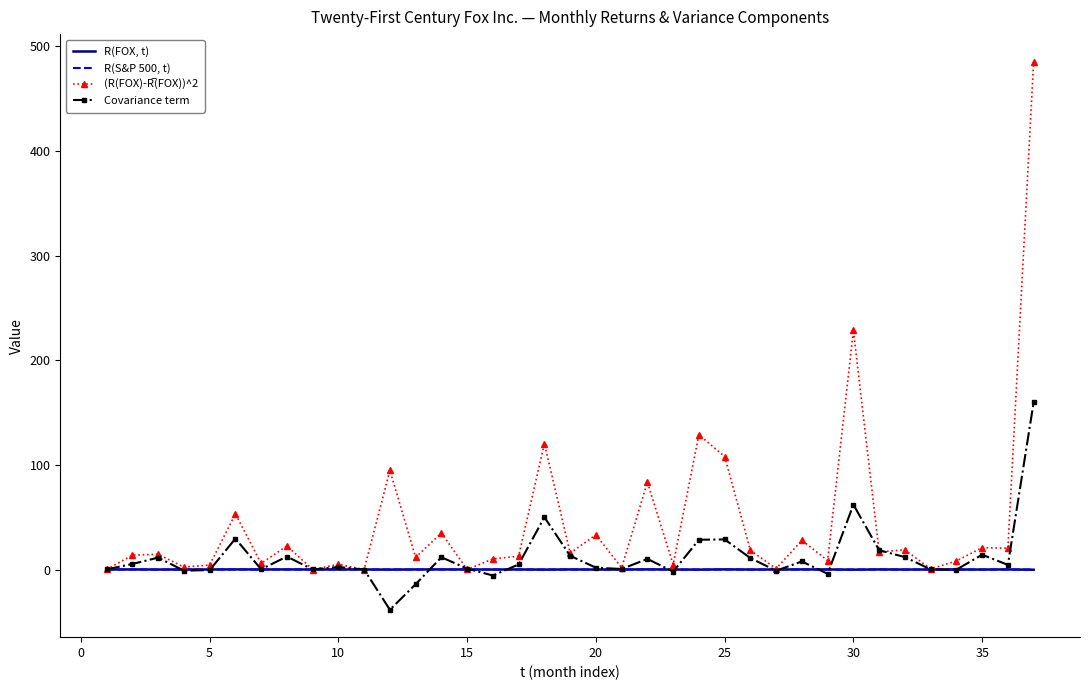

What is the greatest value displayed?

485.5